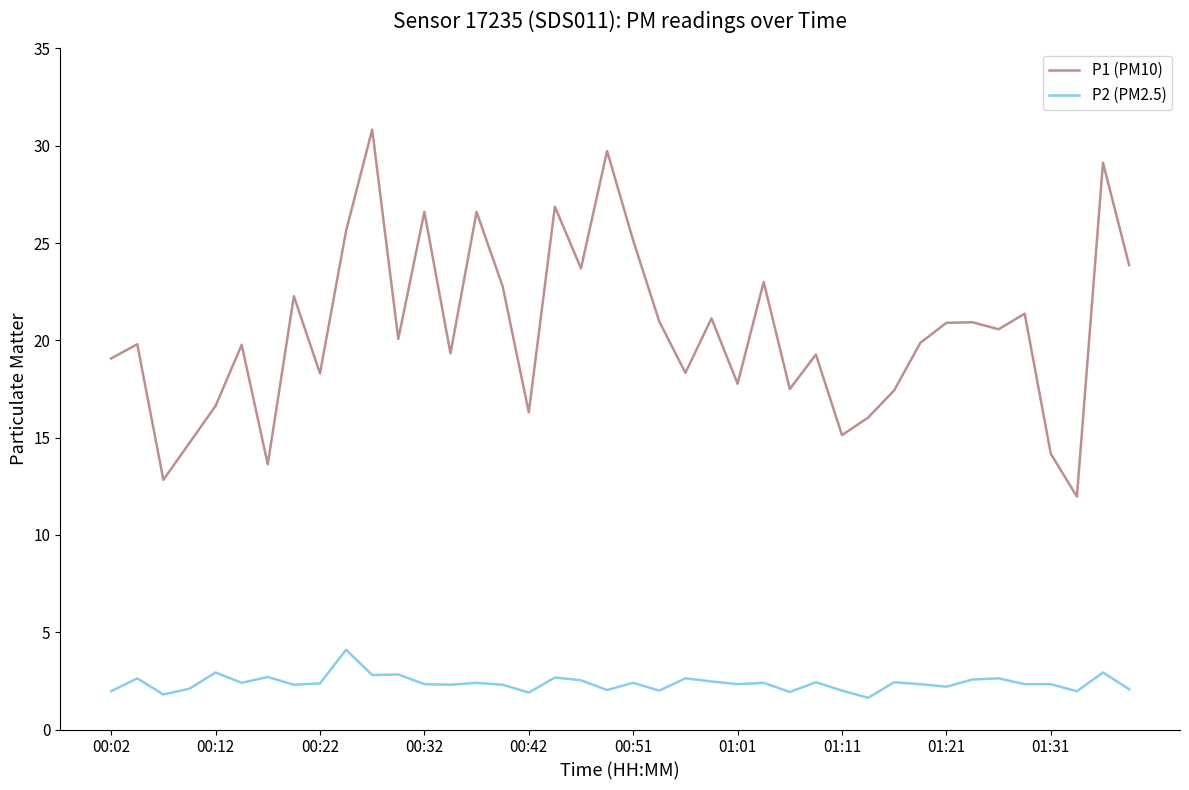

What is the highest value of the P2 (PM2.5) series?

4.1